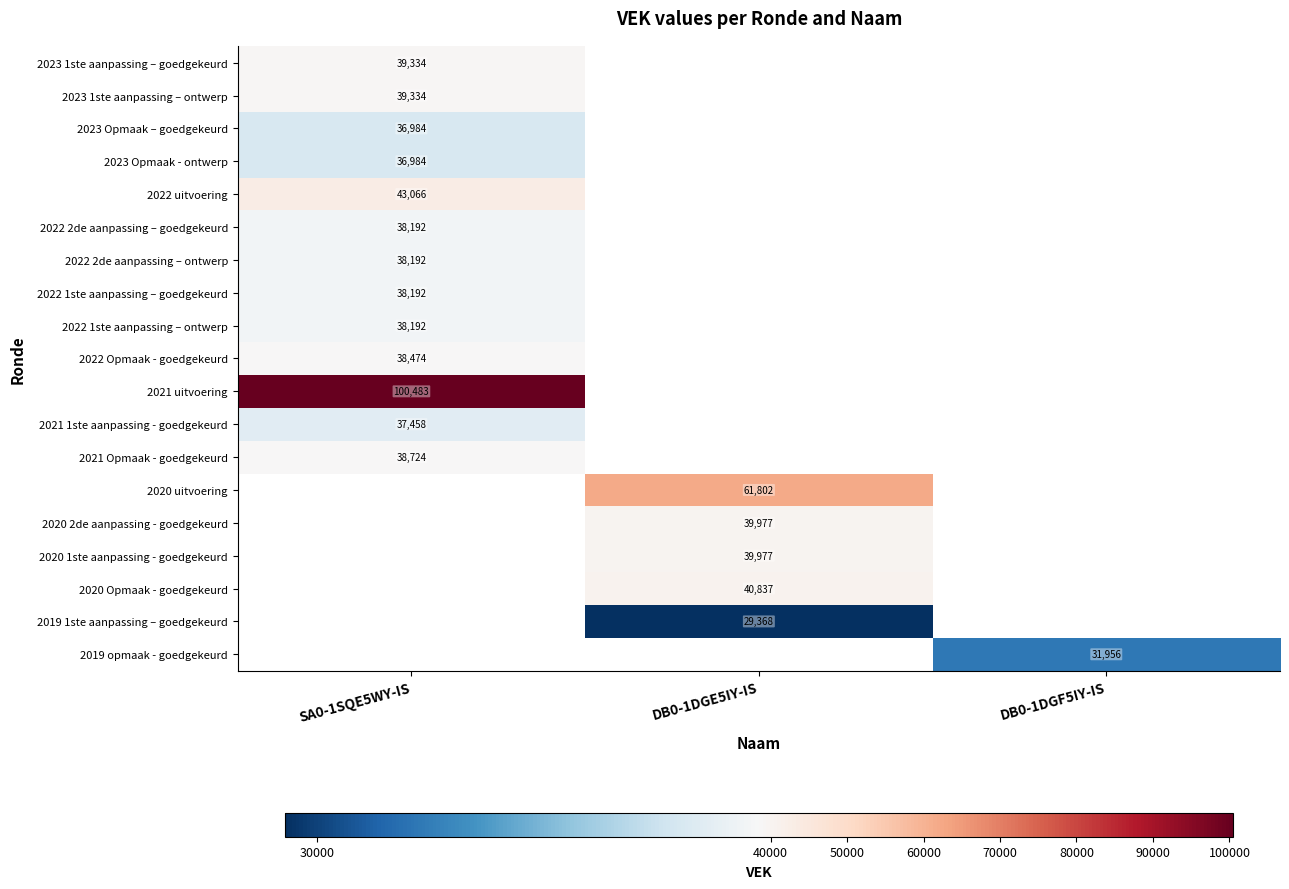

The 2022 Opmaak - goedgekeurd series shows 11486 at SA0-1SQE5WY-IS. True or false?

False